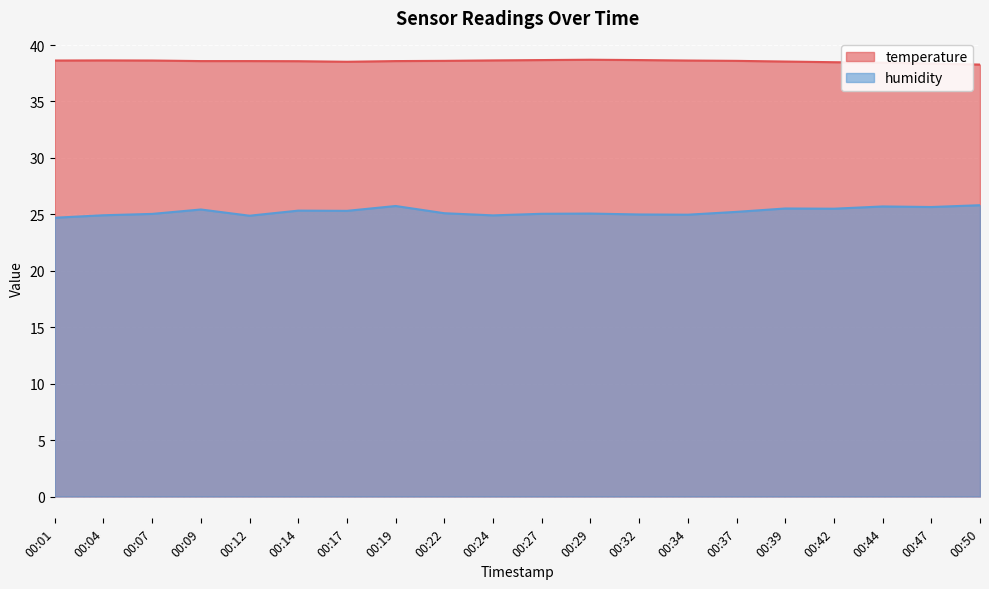

What are all the series names shown in the legend?

temperature, humidity